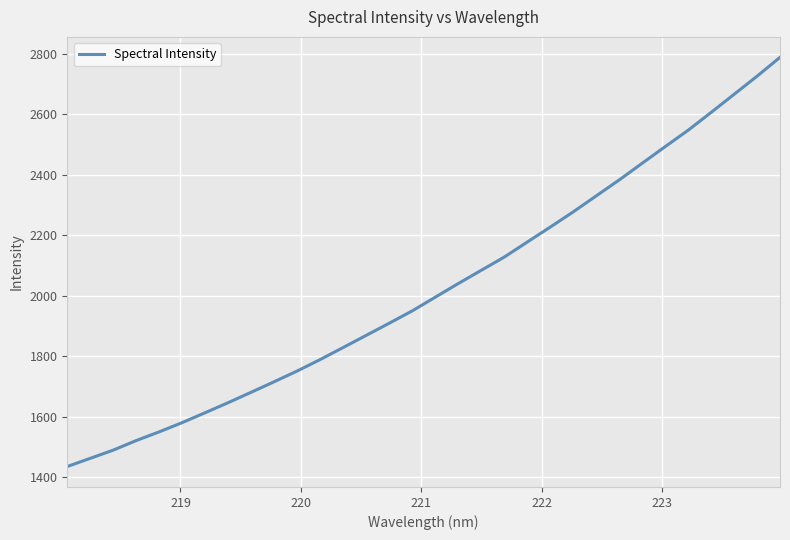

What is the difference between the maximum and minimum values?

1352.5